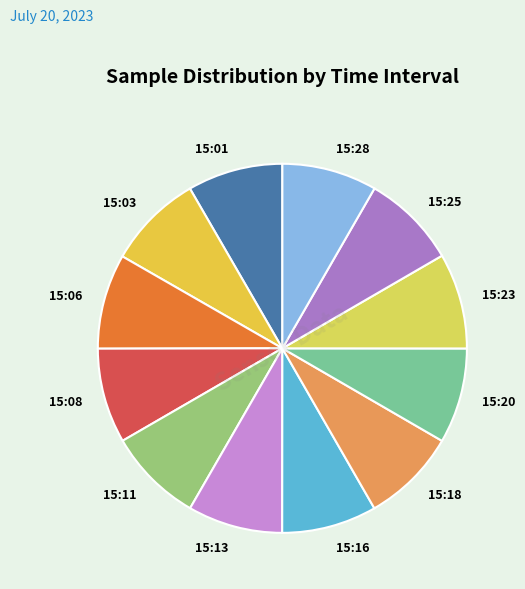

What is the ratio of the value at 15:25 to the value at 15:01?

1.0